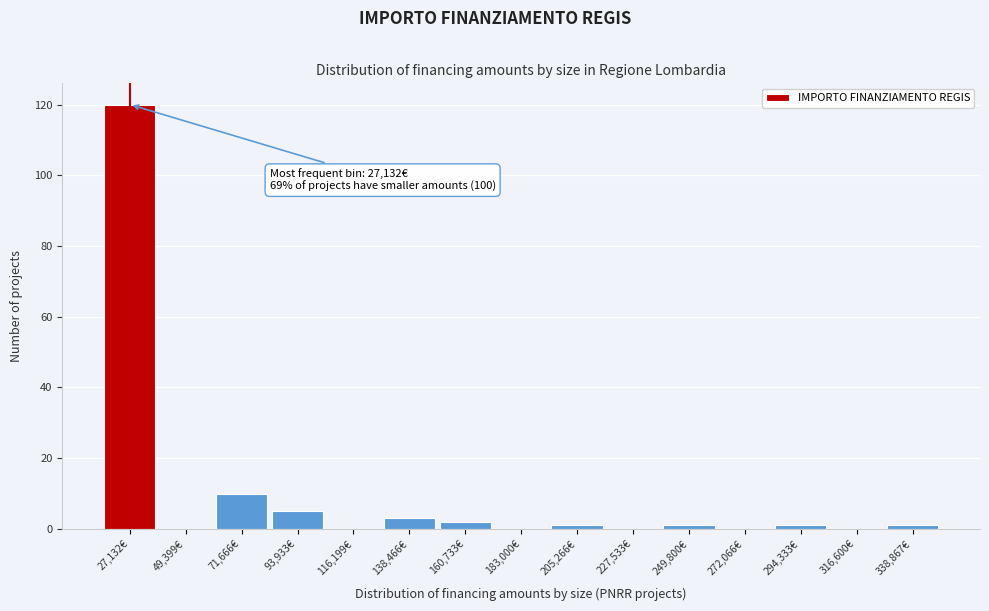

Over which range of the x-axis is the bar tallest?

15000 to 40000